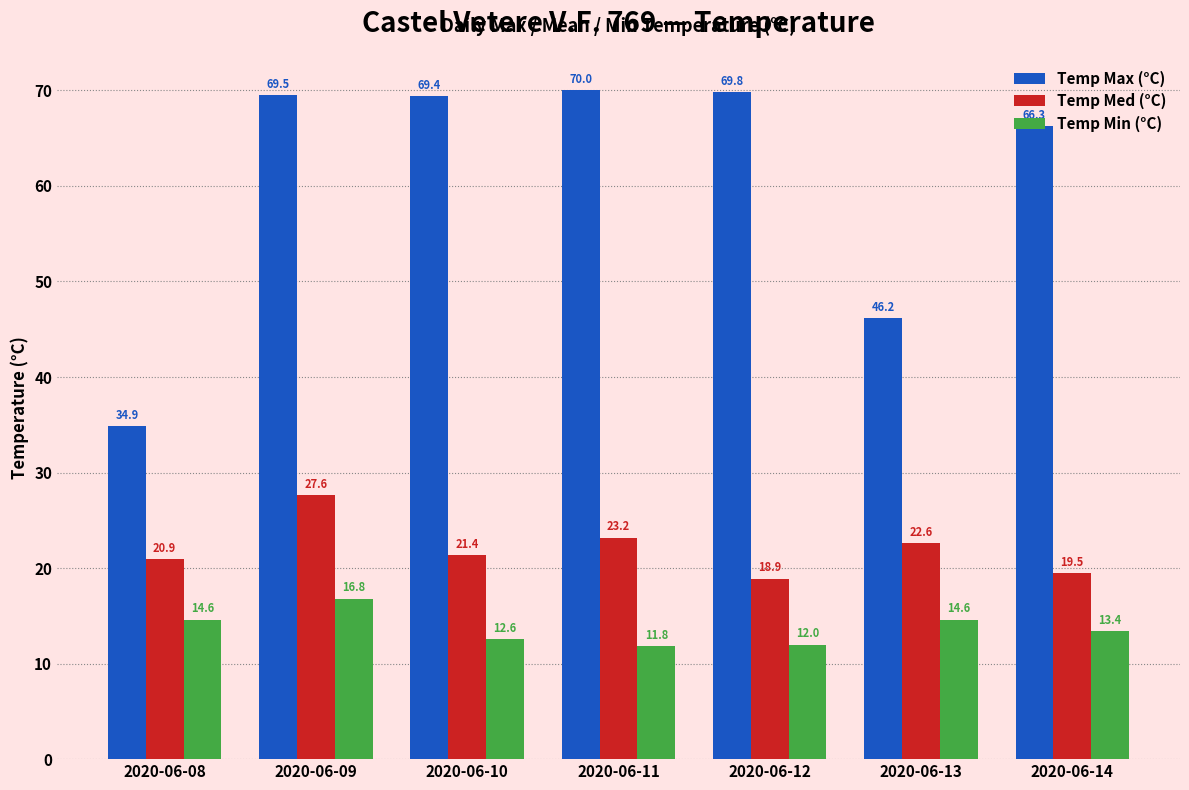

What is the spread (max minus min) of values at 2020-06-12?

57.8